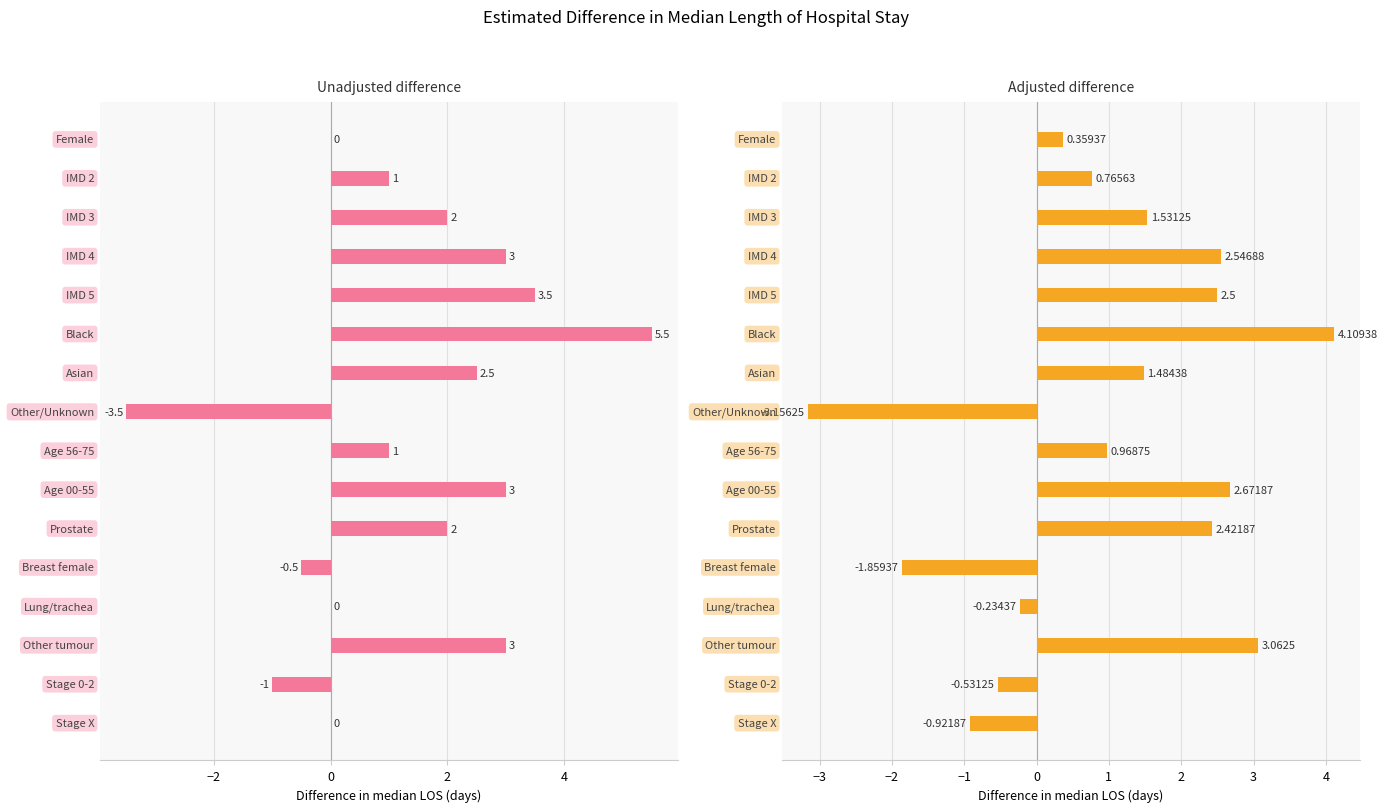

Are the bars grouped side by side (vs. stacked)?

Yes